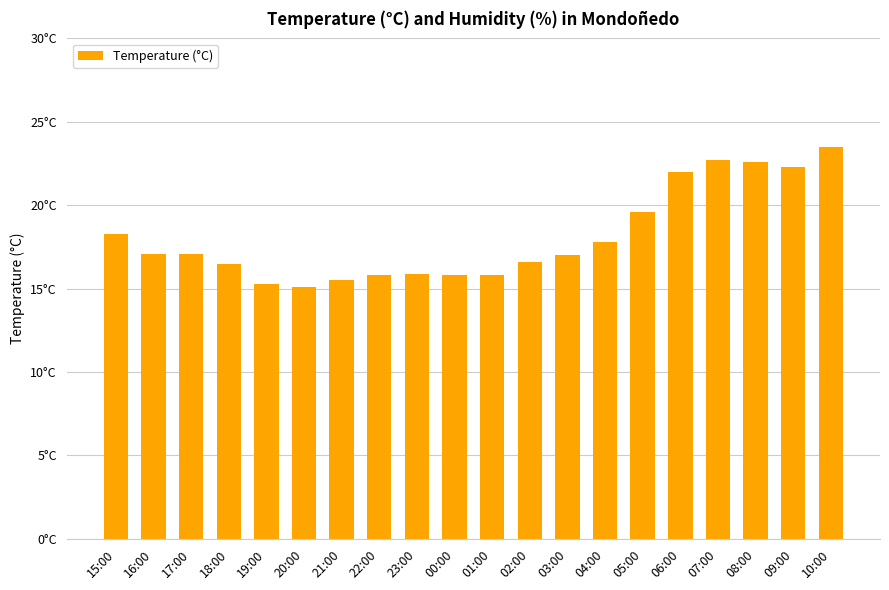

What is the ratio of the value at 06:00 to the value at 21:00?

1.4